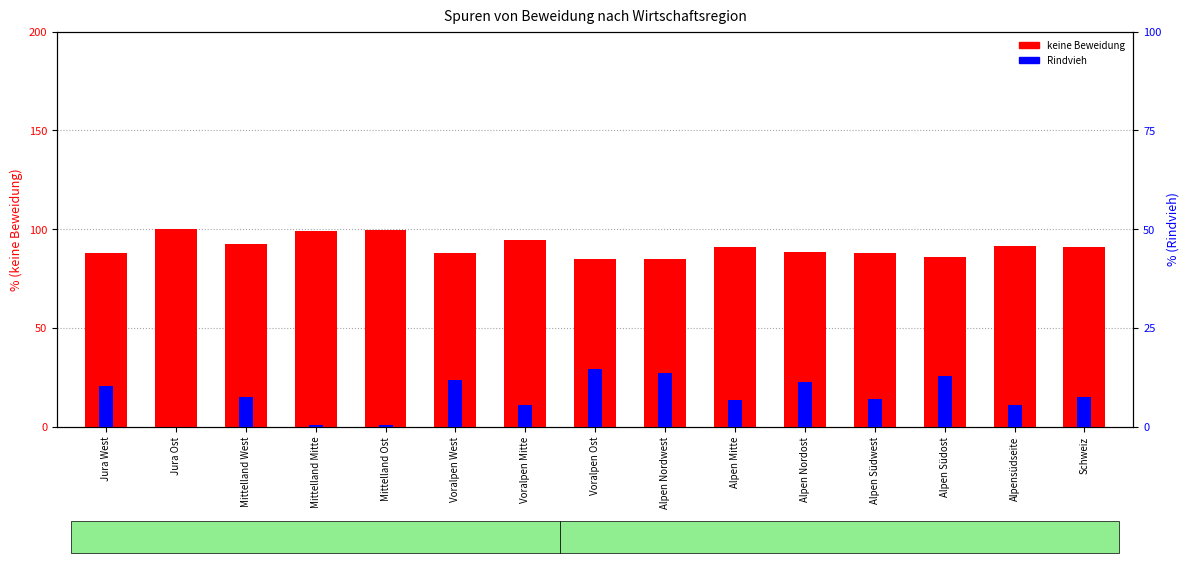

The keine Beweidung series shows 143.0 at Voralpen West. True or false?

False